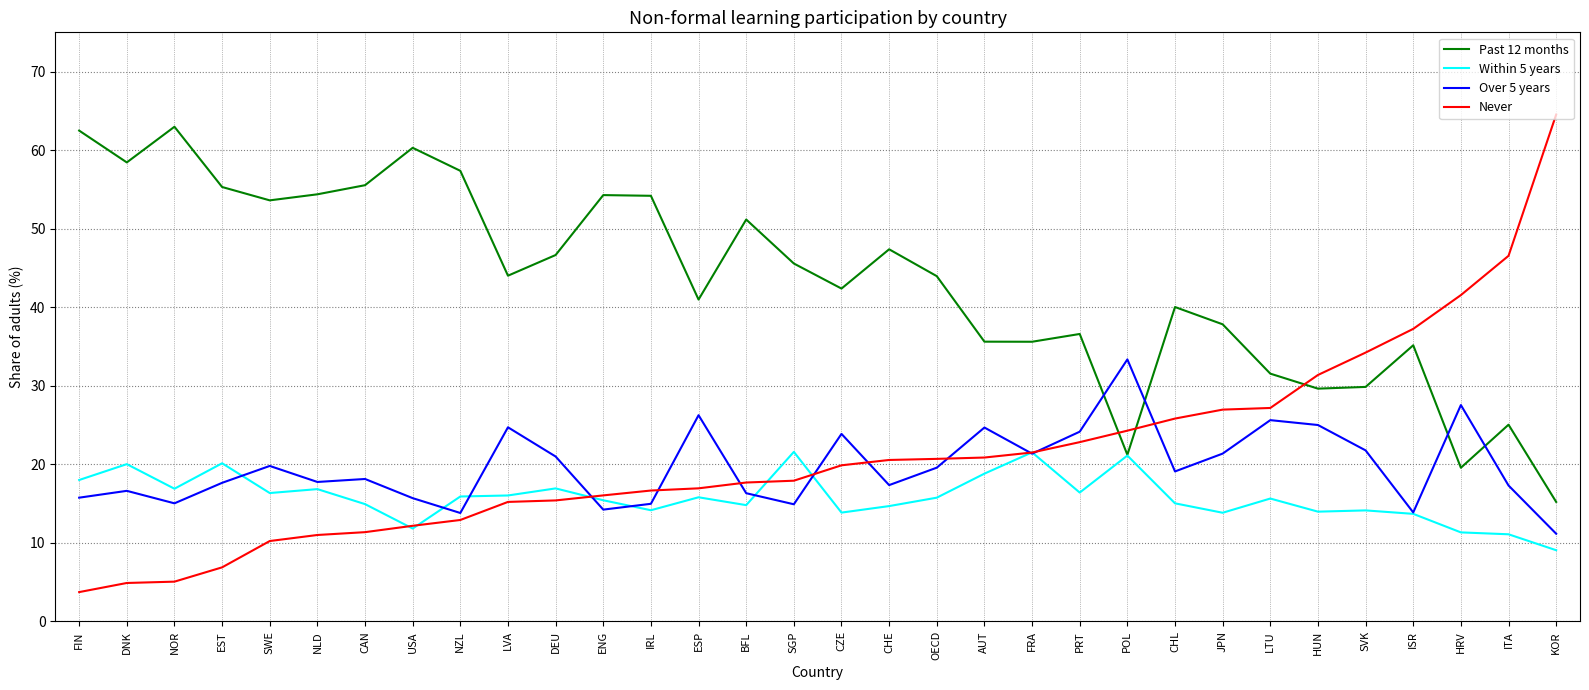

At SWE, list the series in order from largest to smallest.

Past 12 months, Over 5 years, Within 5 years, Never